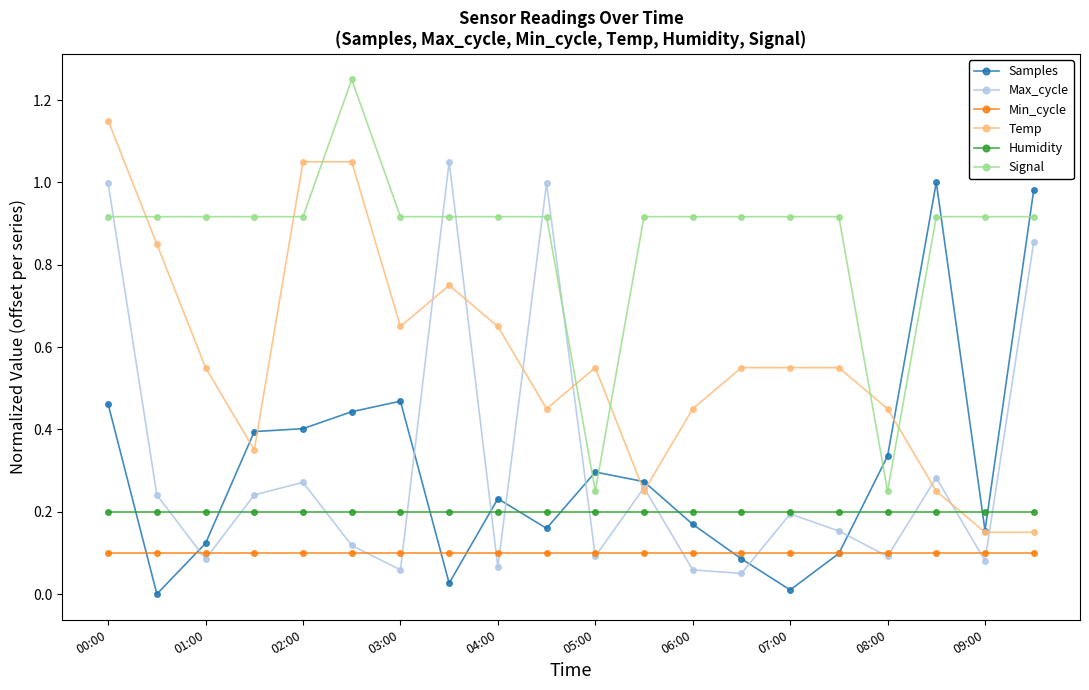

Which series has the largest total across all categories?

Signal